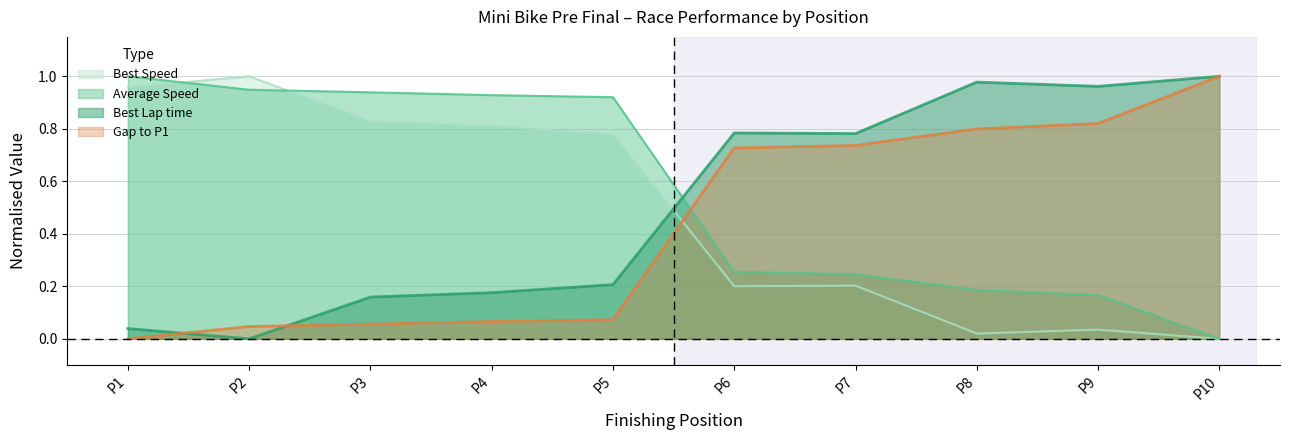

How many intersections are there between Best Speed and Best Lap time?

1